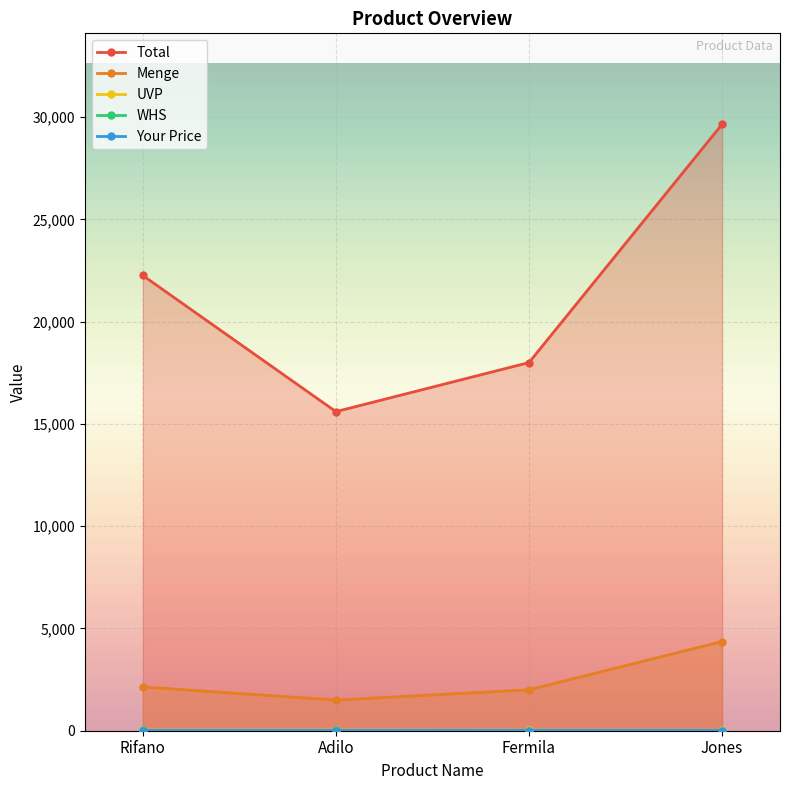

How many values in the Your Price series are below 10?

2